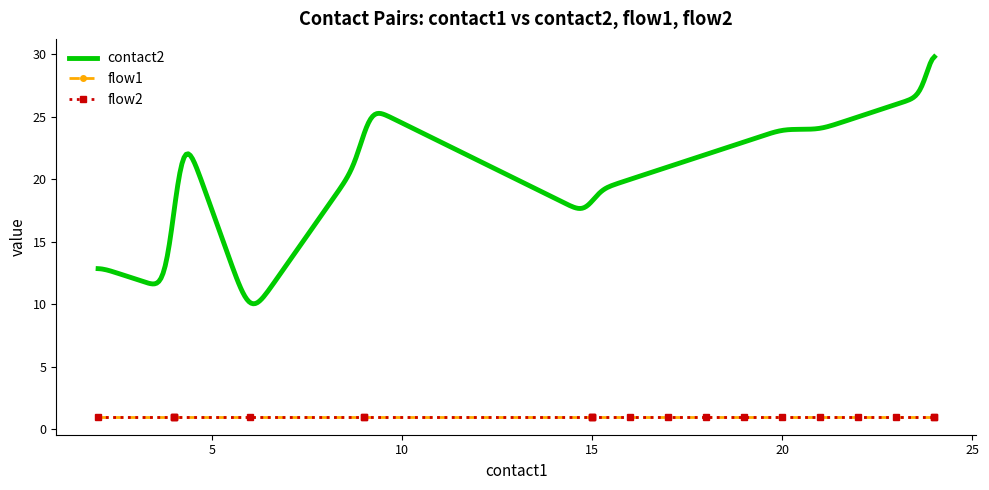

Rank the series at 20 from lowest to highest value.

flow1, flow2, contact2